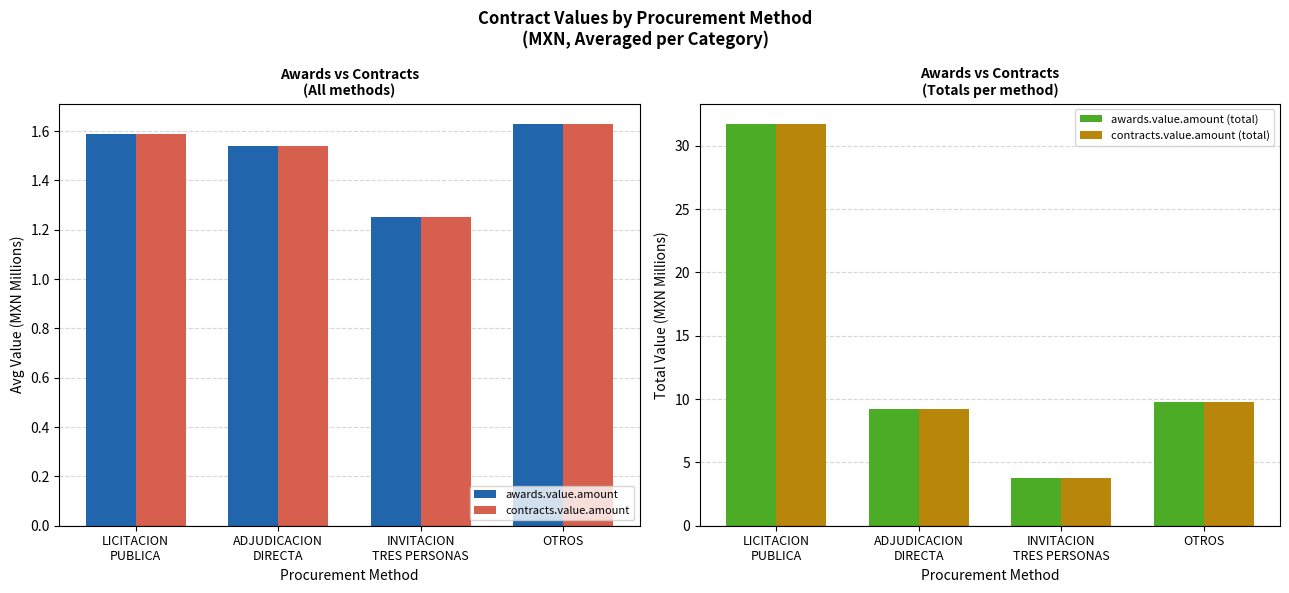

What position from the left is INVITACION
TRES PERSONAS?

3